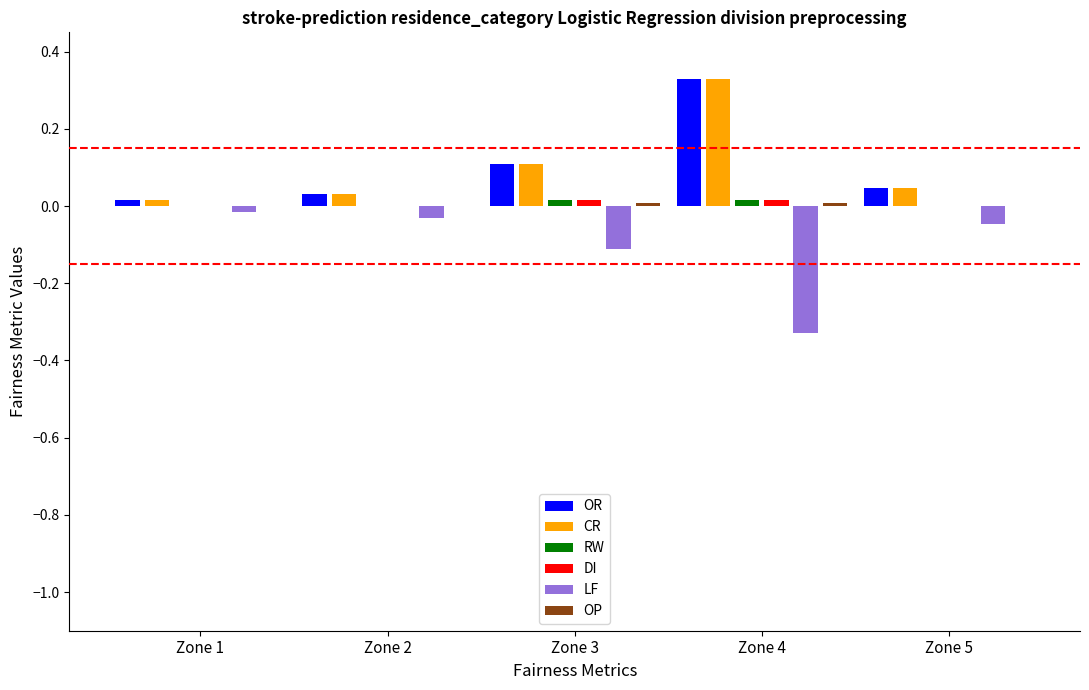

True or false: CR has a value of 0.1 at Zone 3.

True